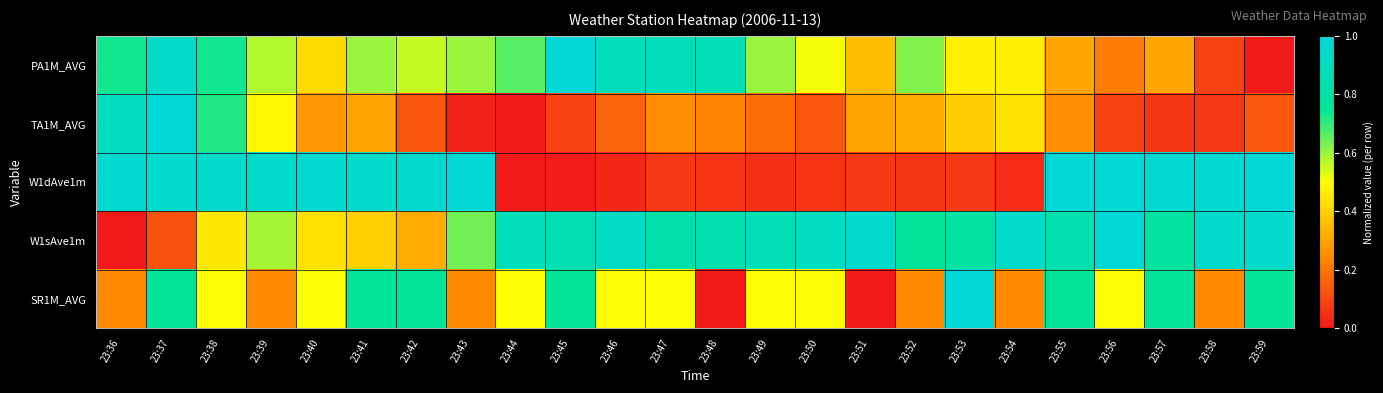

List the series in order of their peak value, lowest first.

PA1M_AVG, TA1M_AVG, W1dAve1m, W1sAve1m, SR1M_AVG